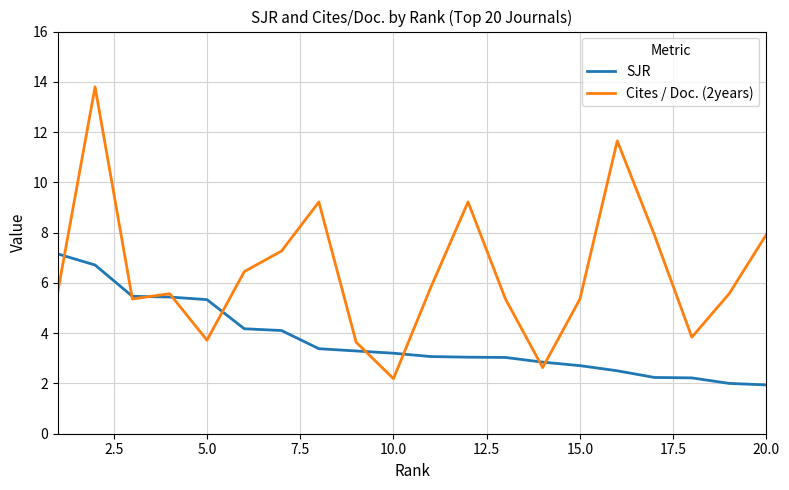

List the series in order of their overall mean, lowest first.

SJR, Cites / Doc. (2years)